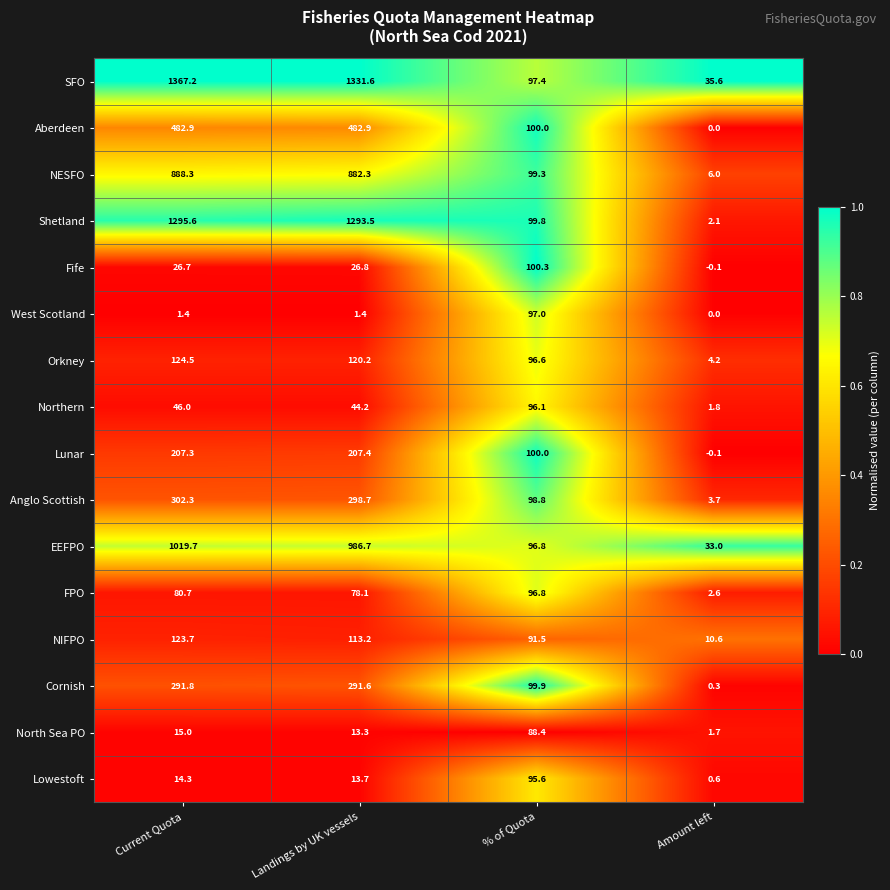

What is the difference between the maximum and minimum values in the Shetland series?

1293.5